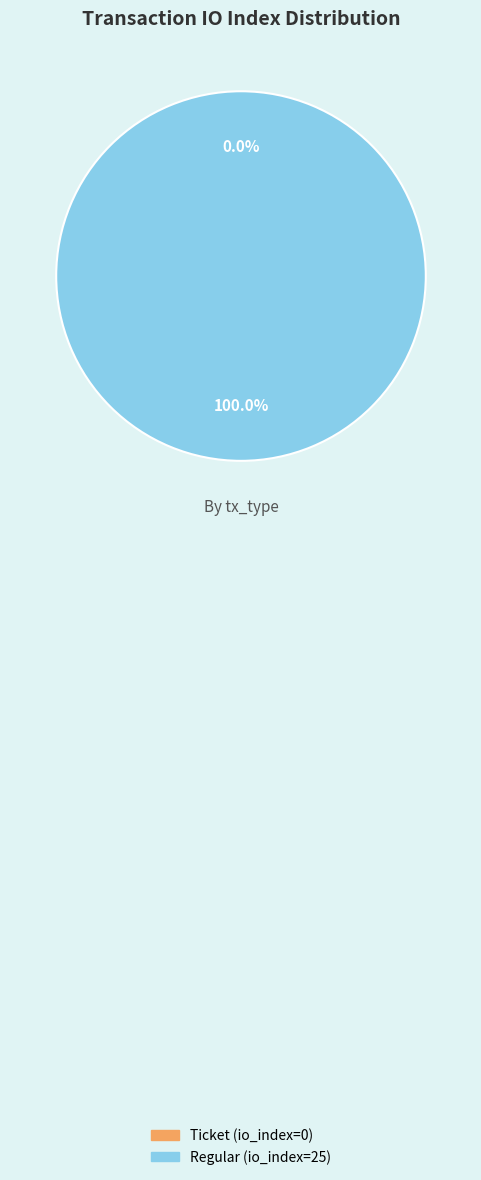

To the nearest percent, what is the difference between the largest and smallest slice percentages?

100%